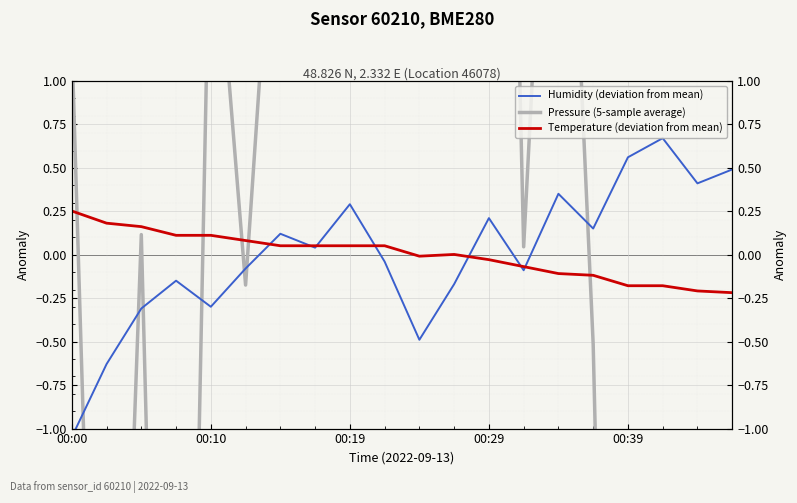

What is the maximum value for Temperature (deviation from mean)?

0.3